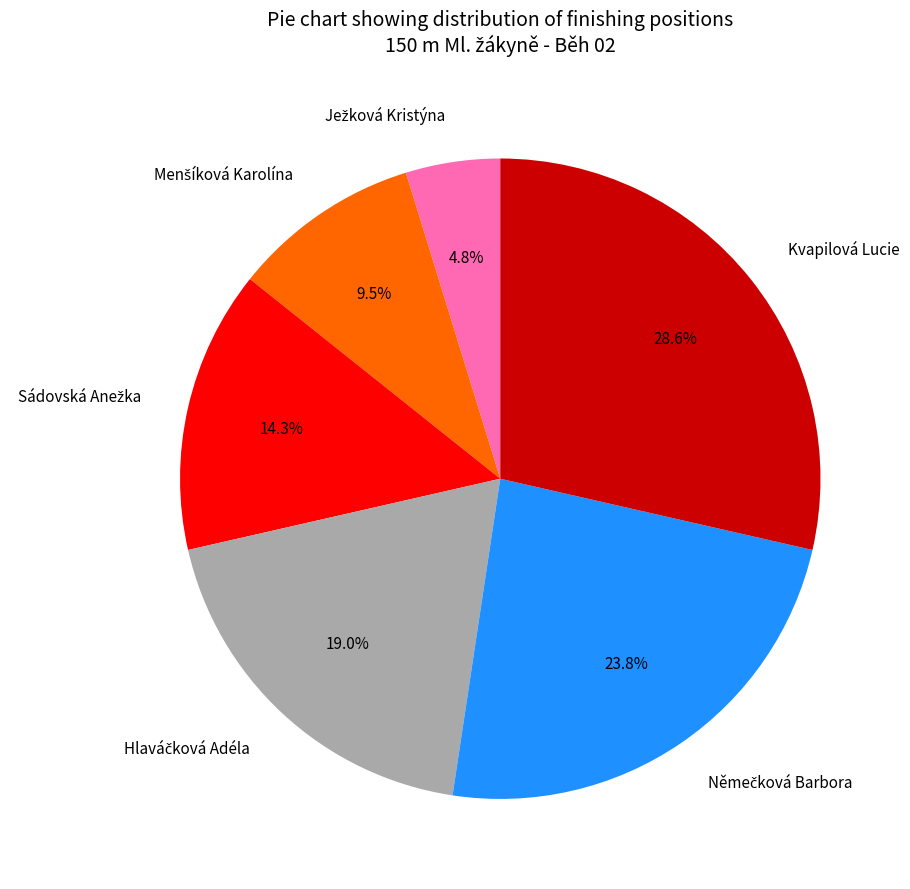

Which slice is the largest?

Kvapilová Lucie